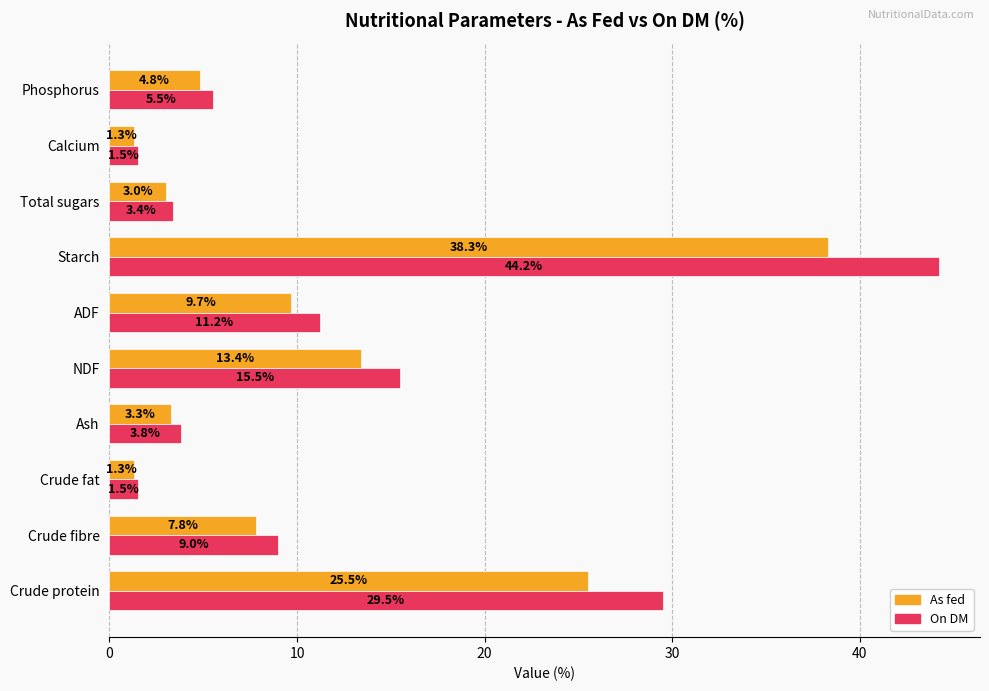

Rank the series at Starch from highest to lowest value.

On DM, As fed